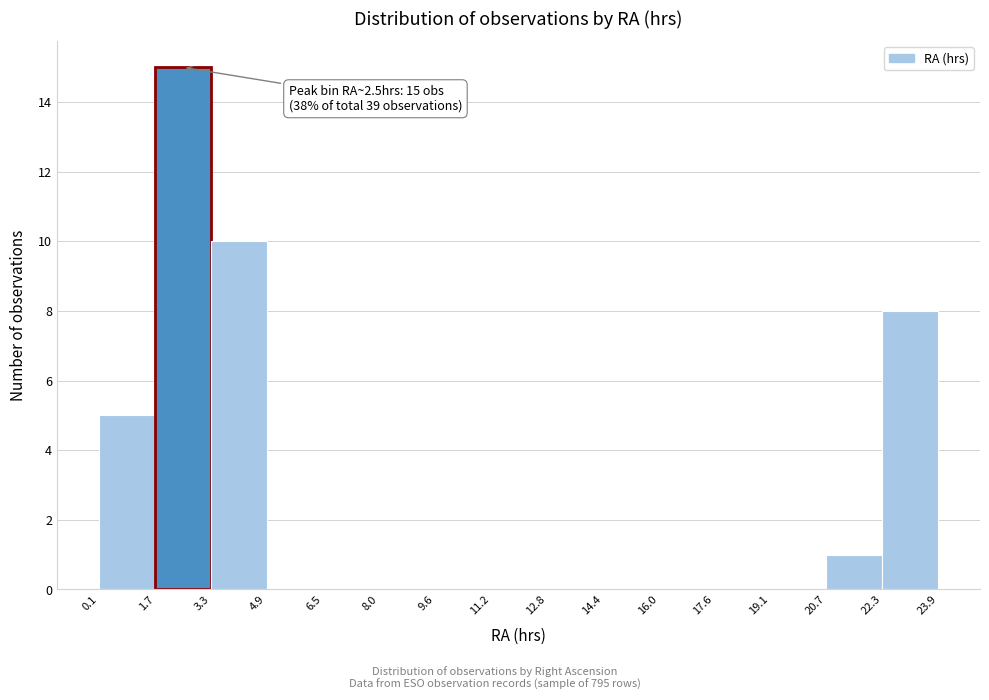

Over which range of the x-axis is the bar tallest?

1.7 to 3.3